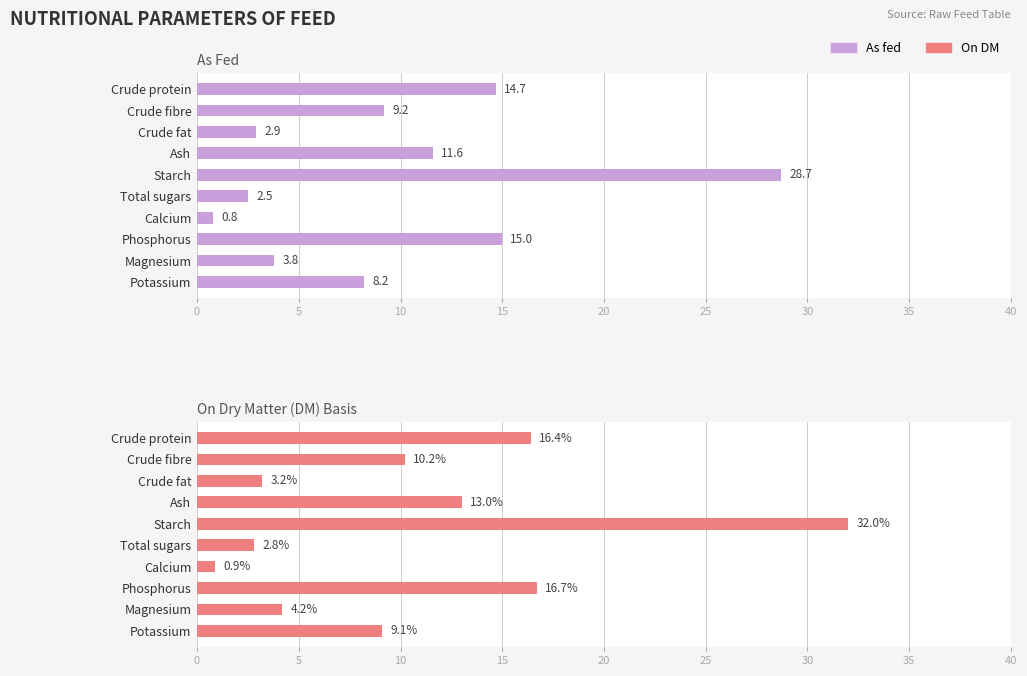

Count the number of categories in the chart.

10